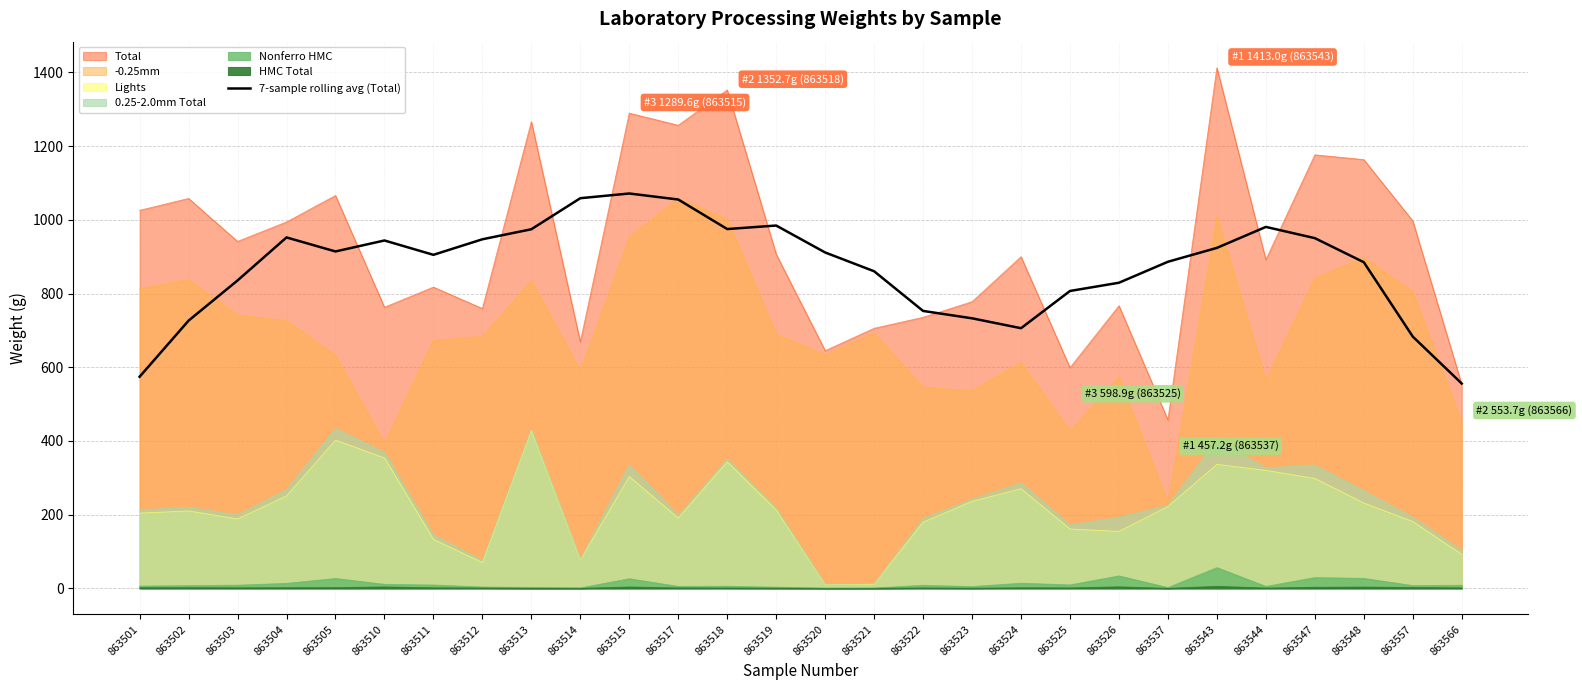

Reading left to right, transcribe all the data shown in this chart.

574.3	726.6	835.6	952.4	914.3	944.1	905.2	947.4	974.6	1058.8	1071.6	1055.3	975.1	984.6	911.5	860.6	752.9	732.9	706.1	807.1	829.4	886.4	924.0	980.9	950.5	885.1	683.3	555.9